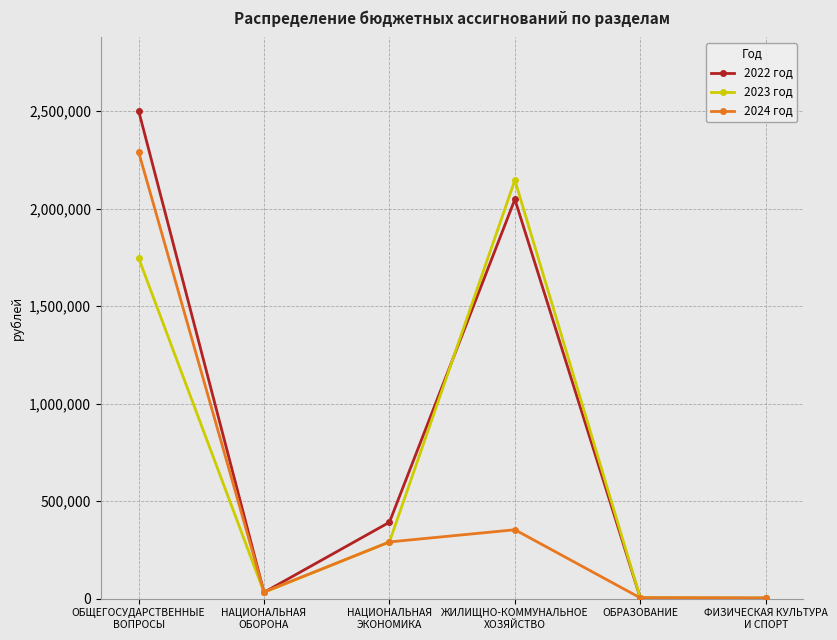

What is the sum of all 2022 год values?

4983128.2